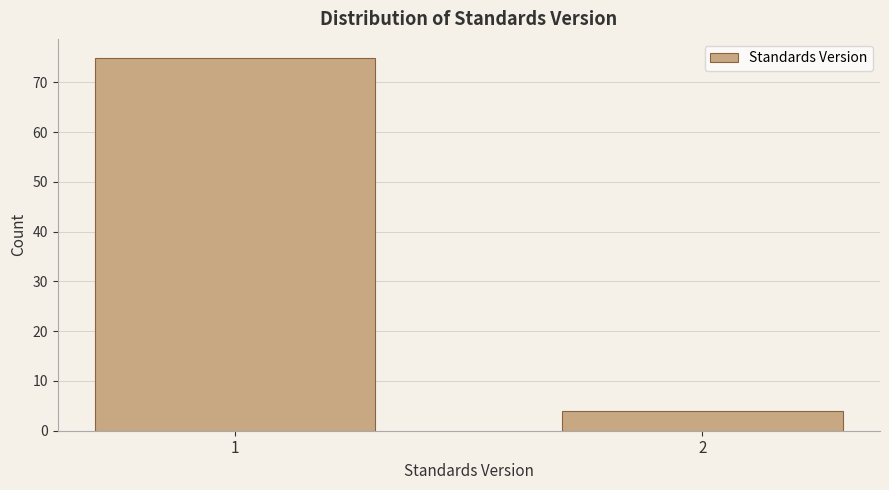

Reading left to right, extract all data points from this chart.

1=75	2=4